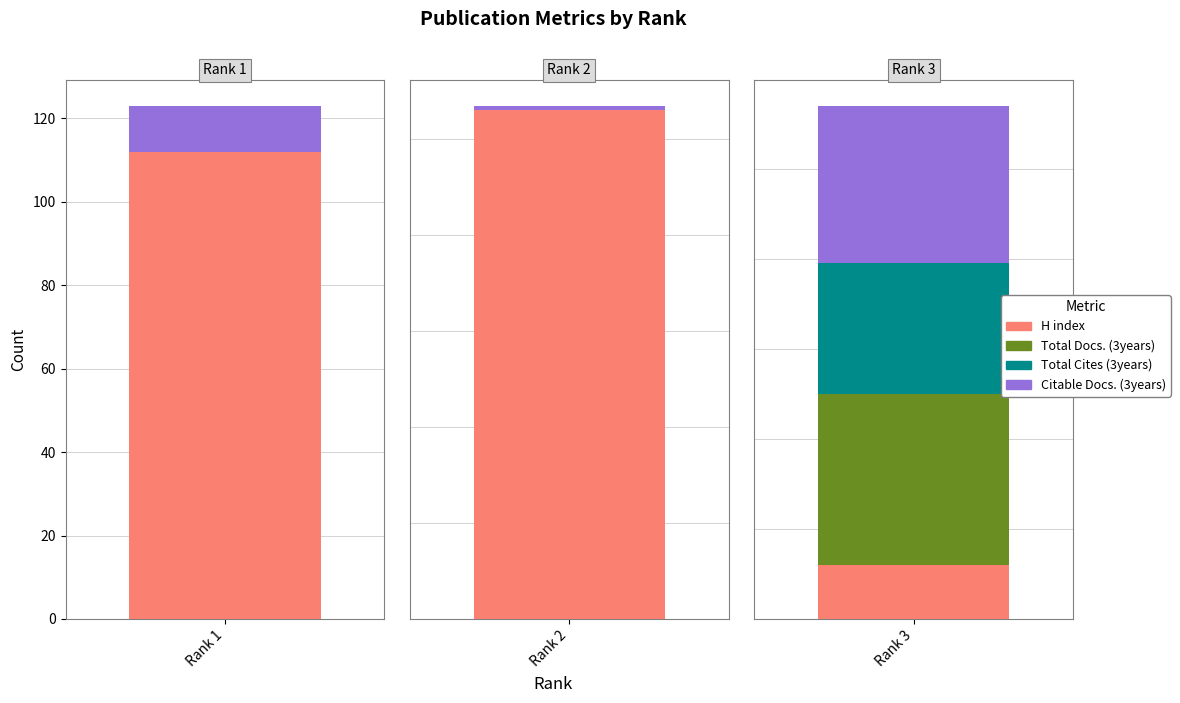

The Total Cites (3years) series shows 13 at 3. True or false?

False